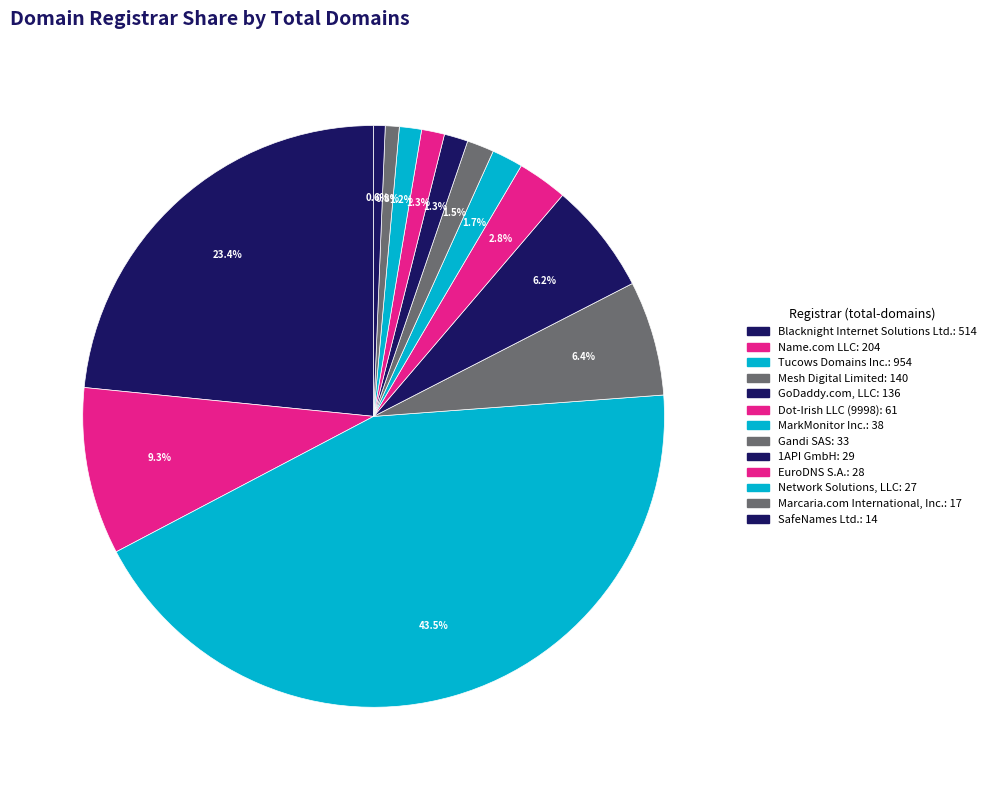

What percentage do Blacknight Internet Solutions Ltd. and 1API GmbH together represent?

24.7%